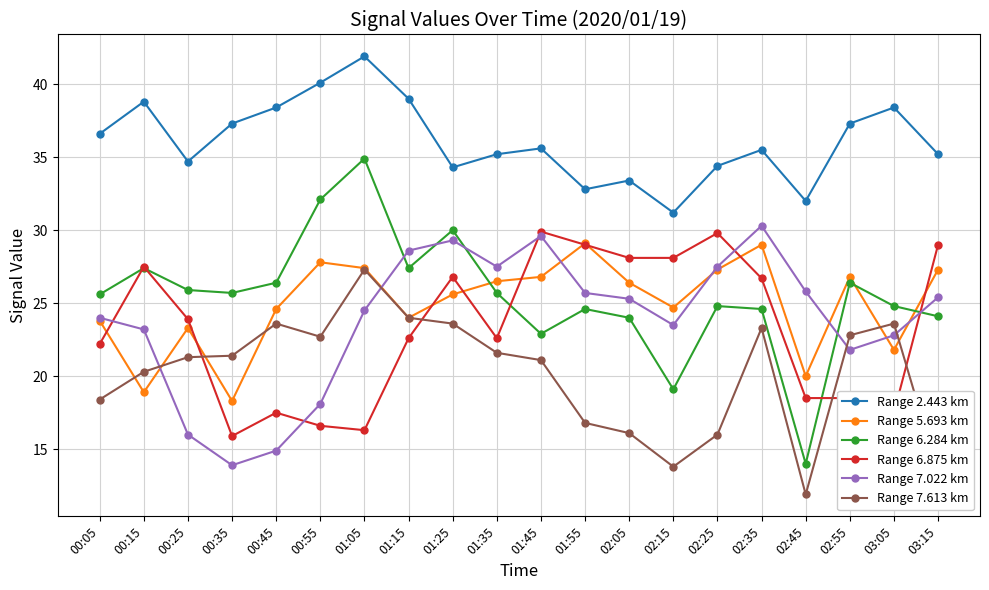

What position from the right is 02:55?

3